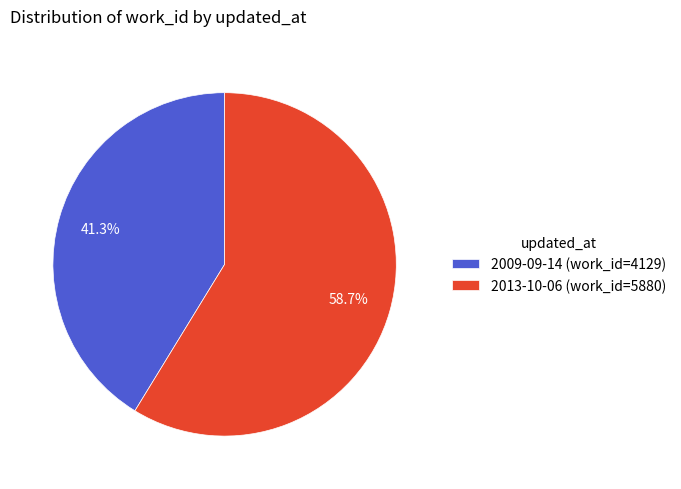

True or false: 2013-10-06 accounts for 59% of the total.

True